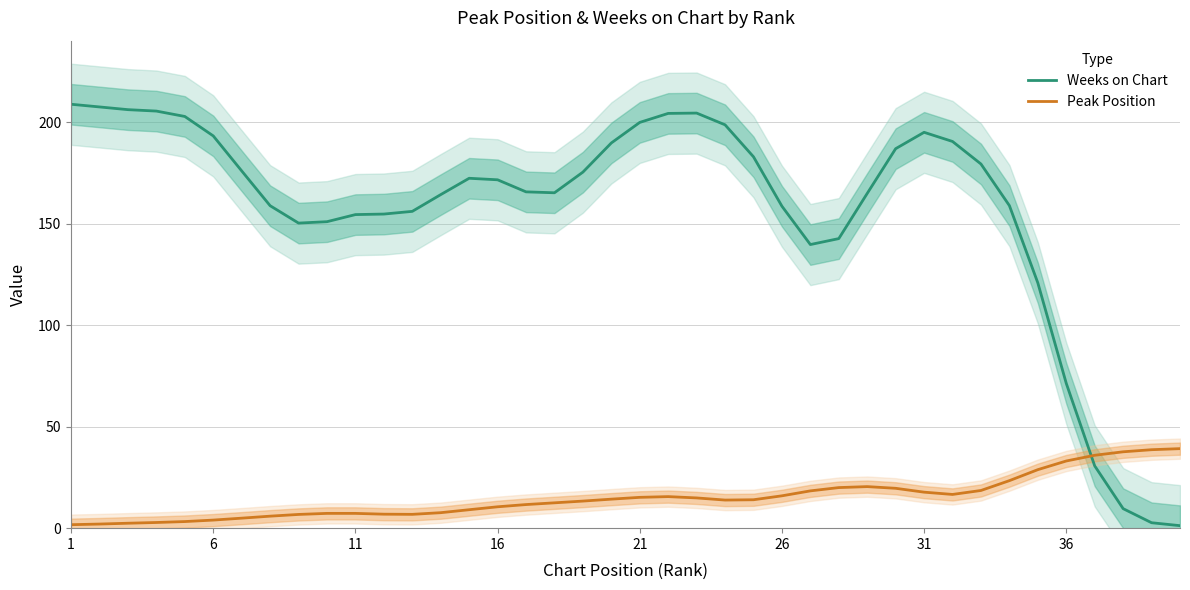

True or false: Weeks on Chart and Peak Position cross at least once.

True